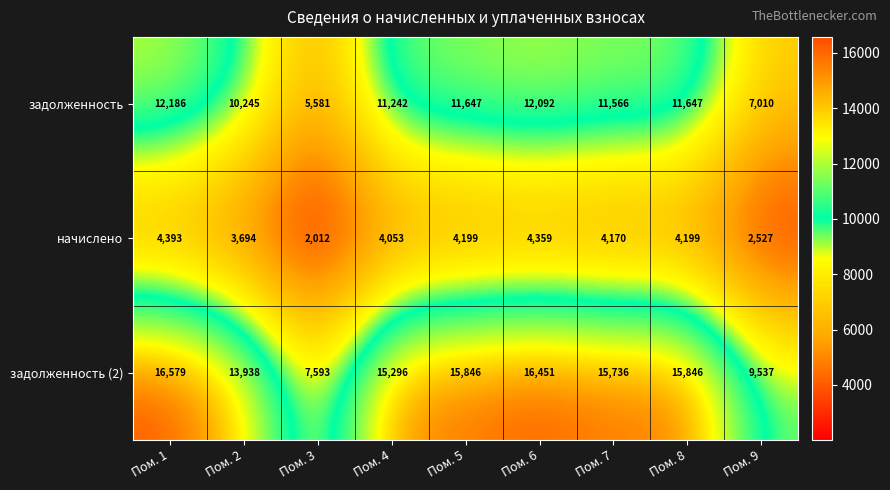

What is the difference between the maximum and second lowest values in the задолженность (2) series?

7042